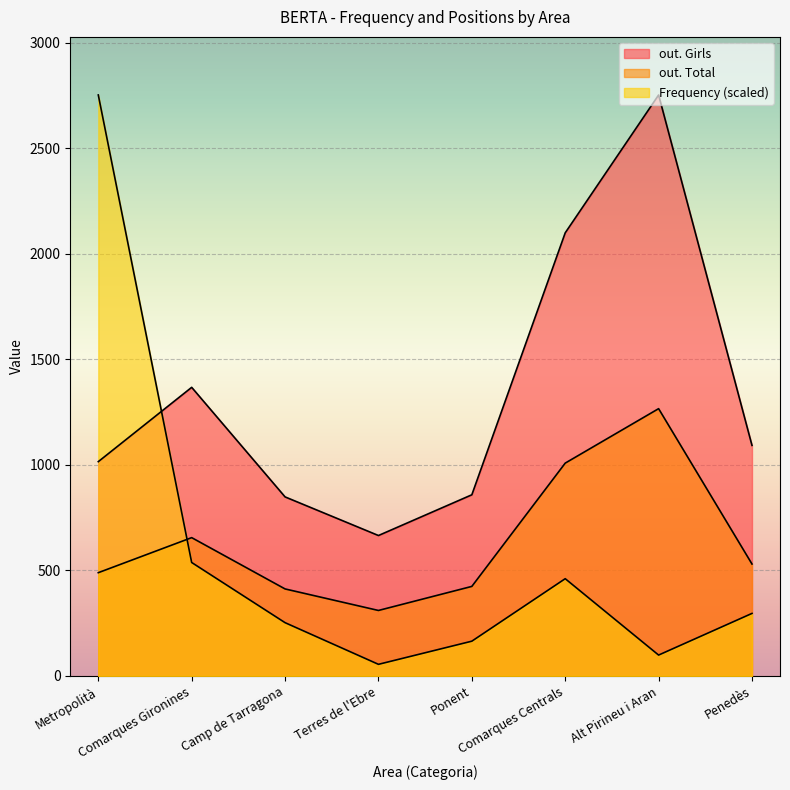

Which series has the largest total across all categories?

out. Girls